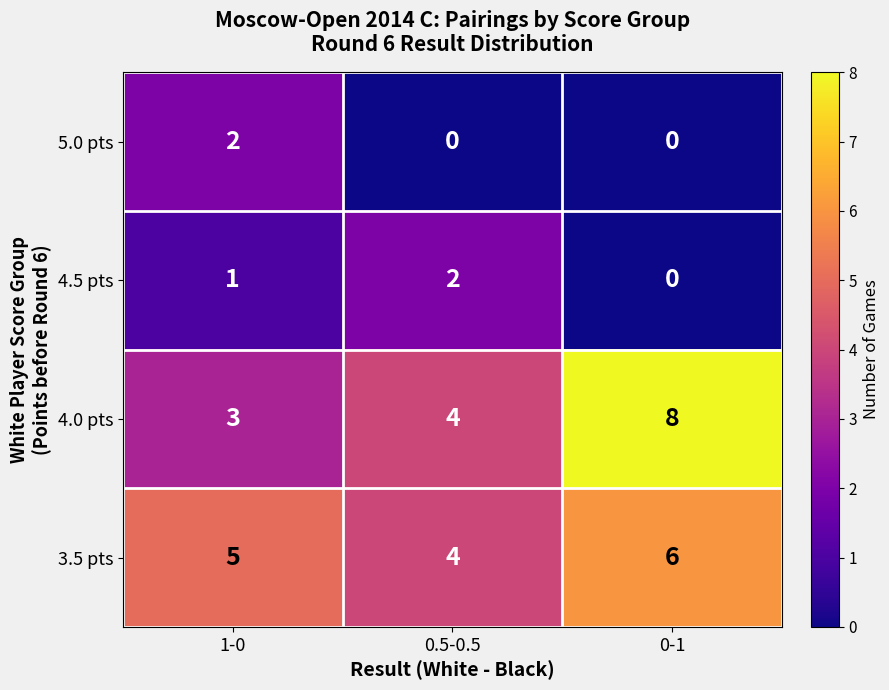

Where is 4.0 pts nearest to the value 5?

0.5-0.5